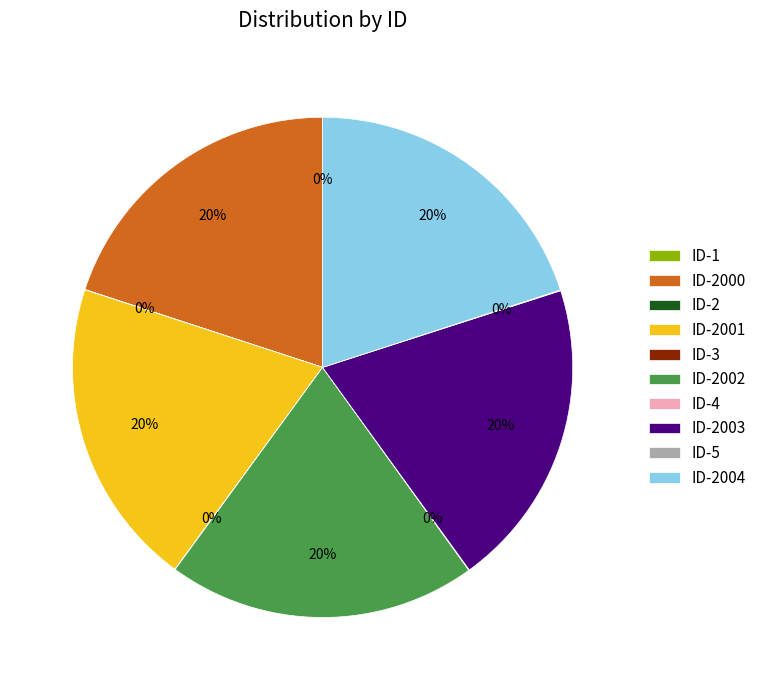

To the nearest percent, what is the average slice percentage?

10%